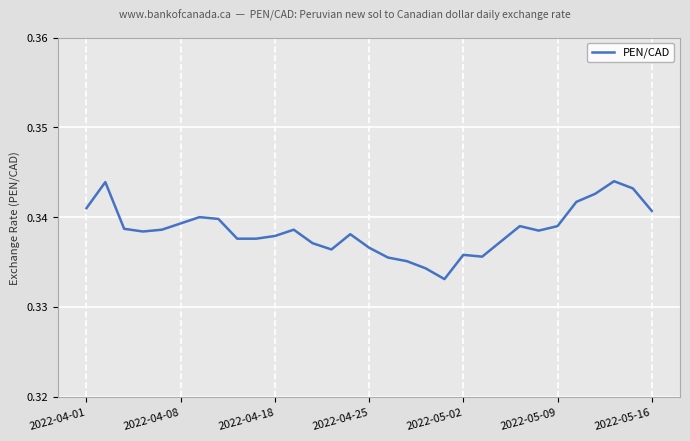

How many lines are shown in the chart?

1